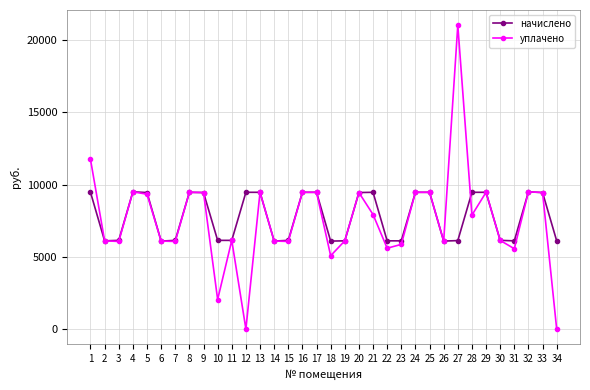

What is the greatest value displayed?

21045.6